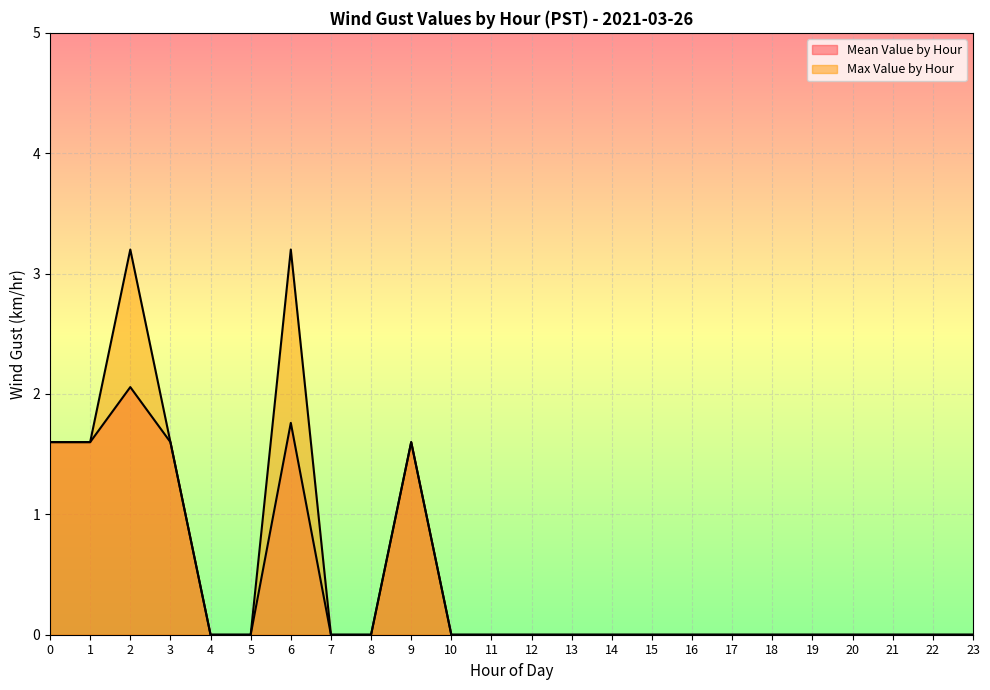

How many lines are shown in the chart?

2